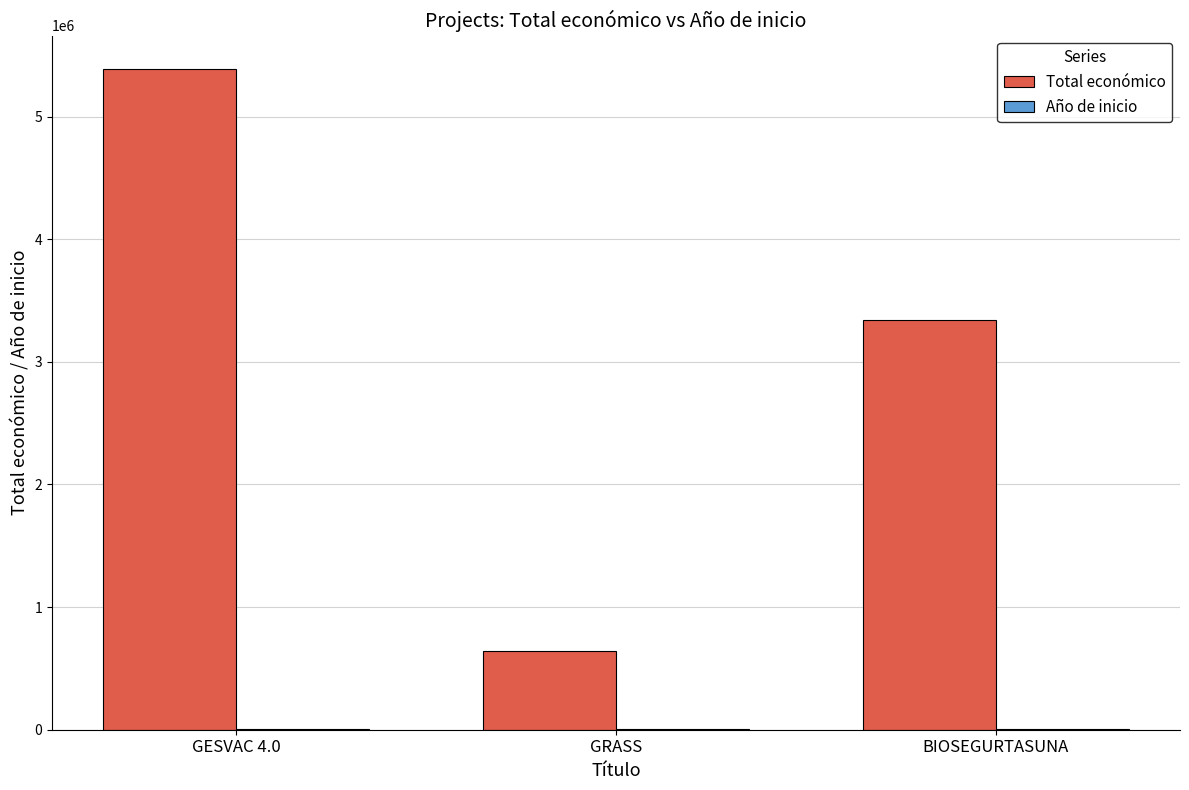

Does the chart contain stacked bars?

No